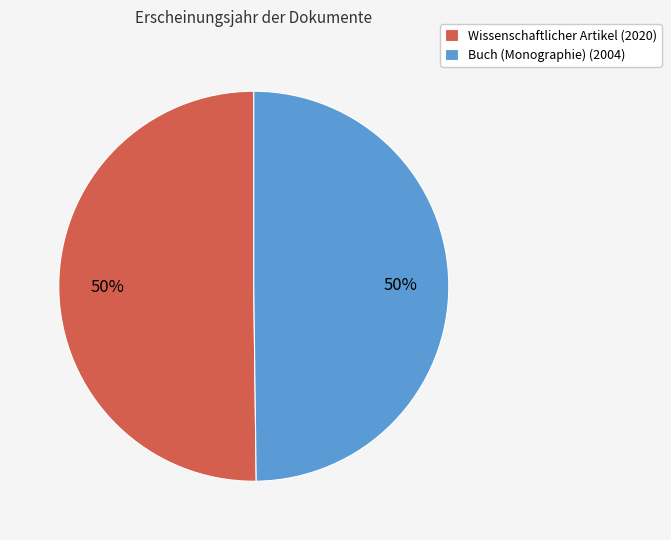

True or false: Buch (Monographie) (2004) accounts for 50% of the total.

True